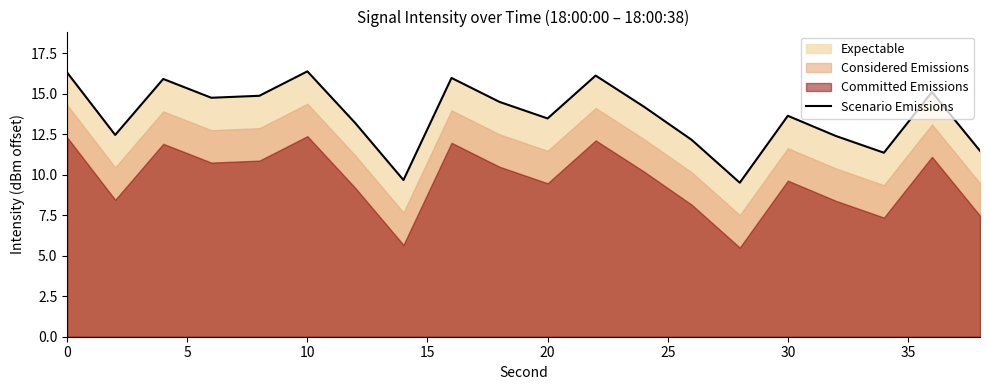

How many interior local valleys (lower than both neighbors) does the data have?

6